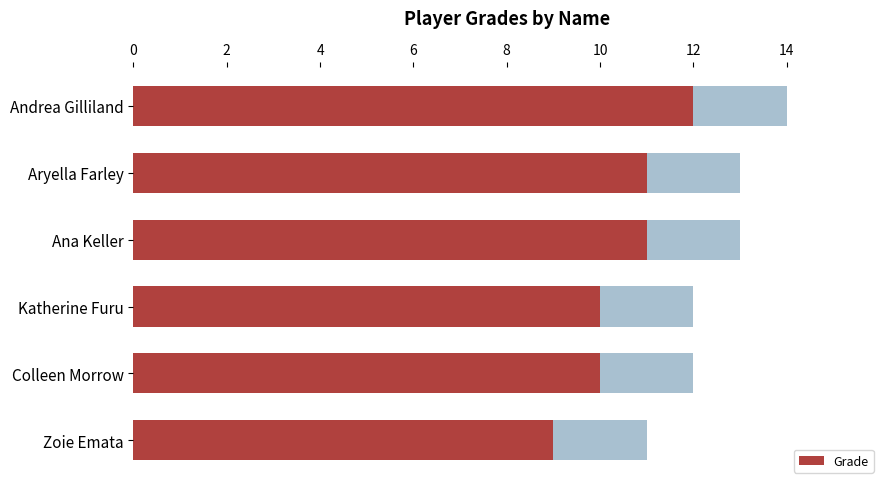

How many bars are there in total?

6